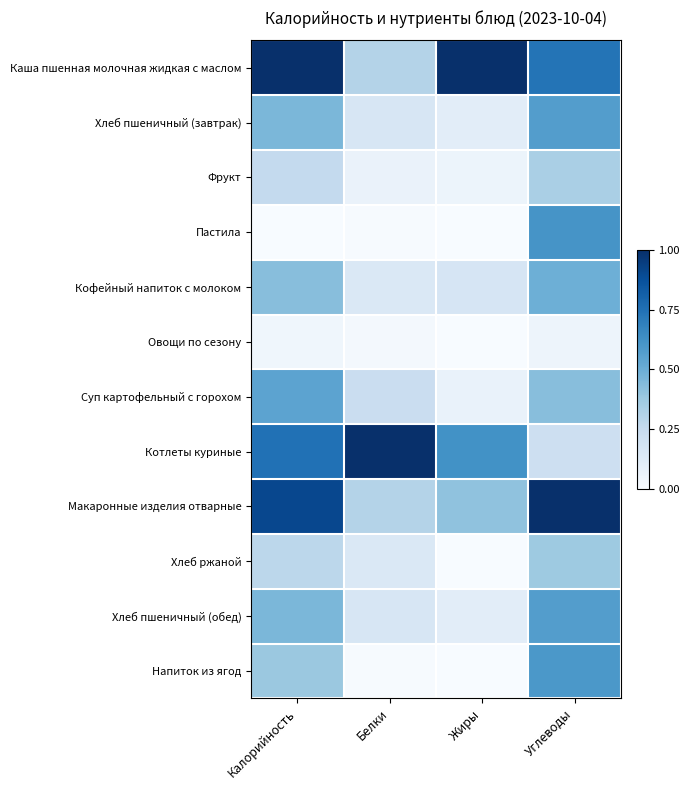

Which has a higher value, Углеводы or Жиры?

Жиры